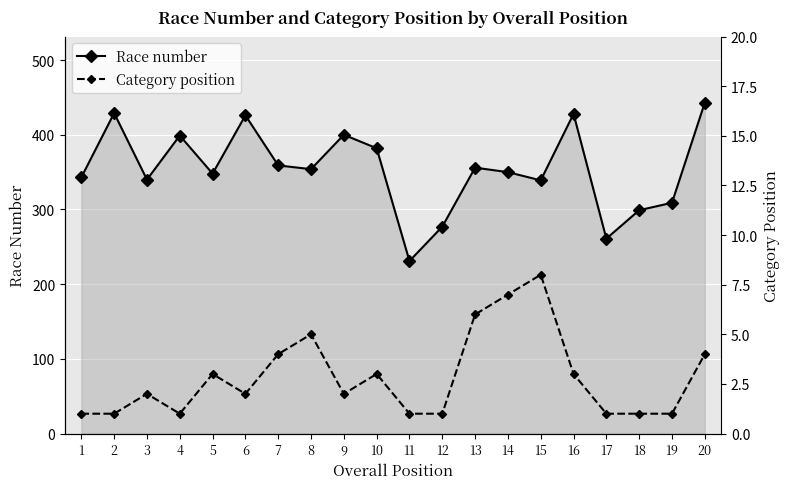

What is the total value across all series at 16?

431